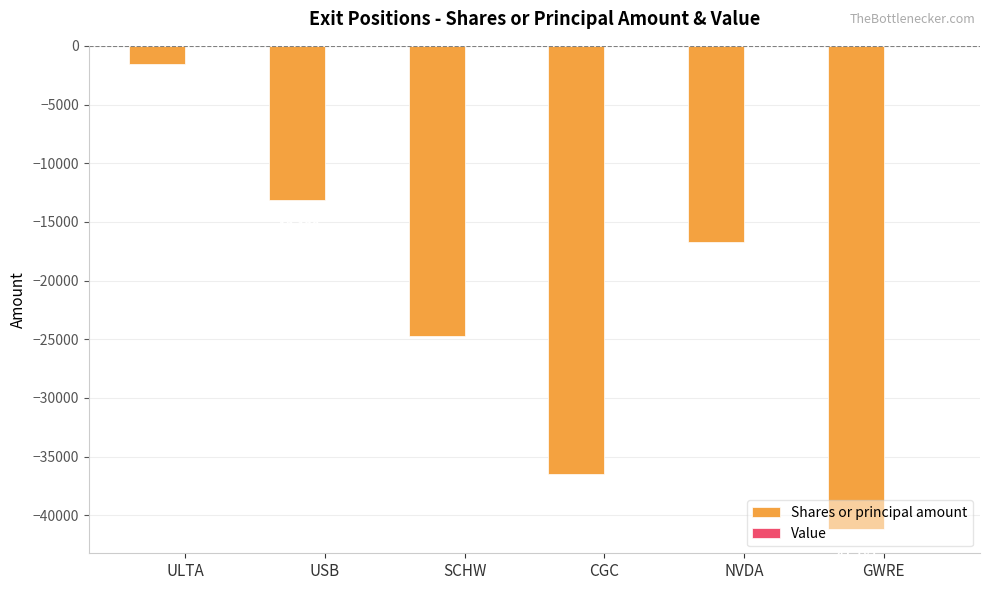

What is the minimum value shown in the chart?

-41181